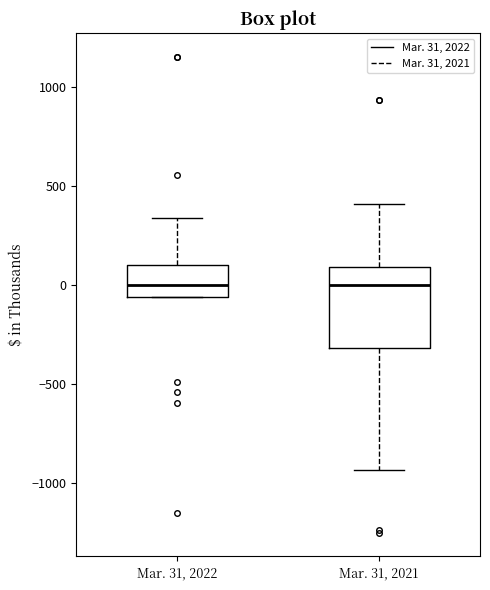

Reading left to right, read every box against the y-axis: the position of its median line, the range the box covers, and the ends of its whiskers. The values are not printed on the chart, so give them approximately, as read against the axis.

Mar. 31, 2022: median 0, box -50 to 100, whiskers -50 to 350
Mar. 31, 2021: median 0, box -300 to 100, whiskers -950 to 400